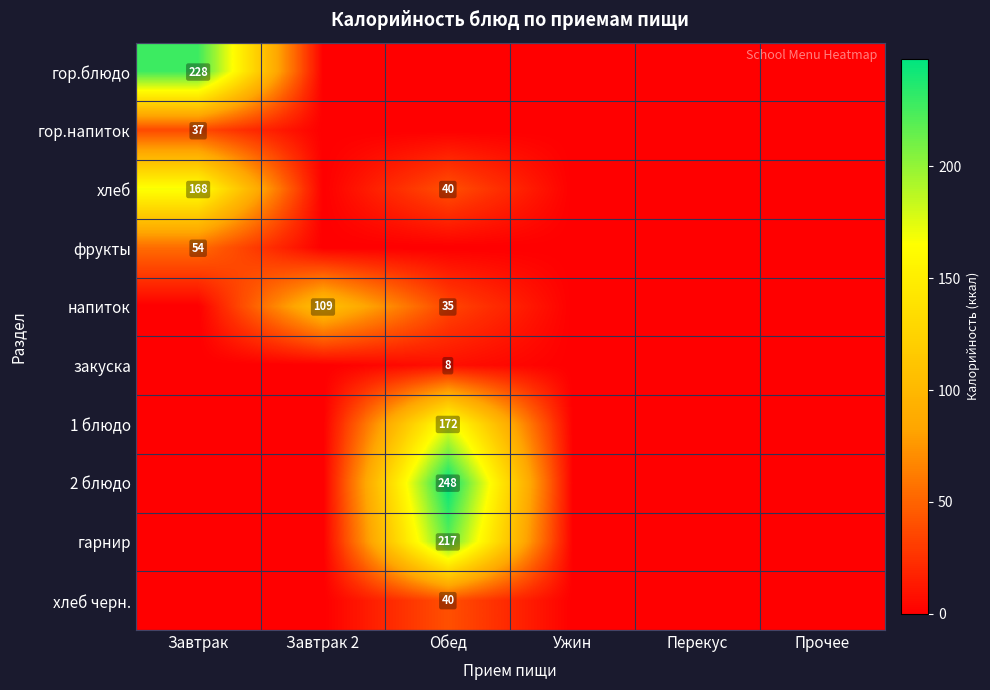

What is the average value of the закуска series?

1.4